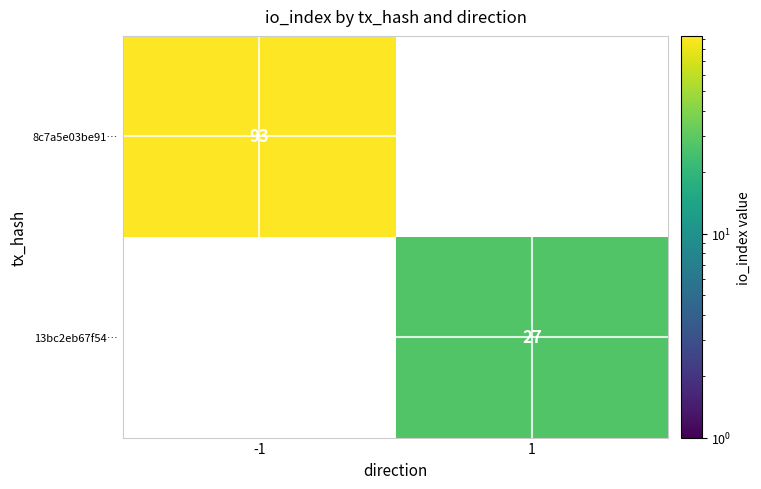

What is the total value across all series at -1?

93